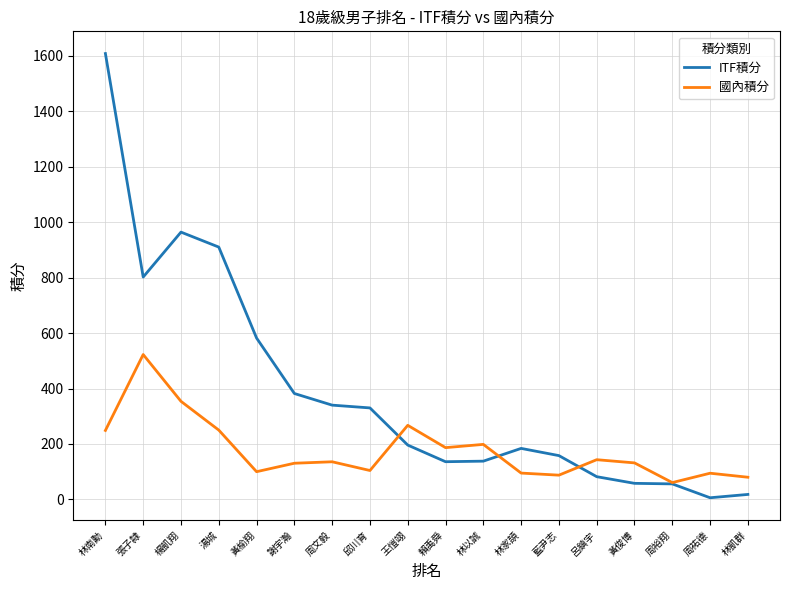

Between 謝宇瀚 and 周祐德, which series saw the biggest shift?

ITF積分